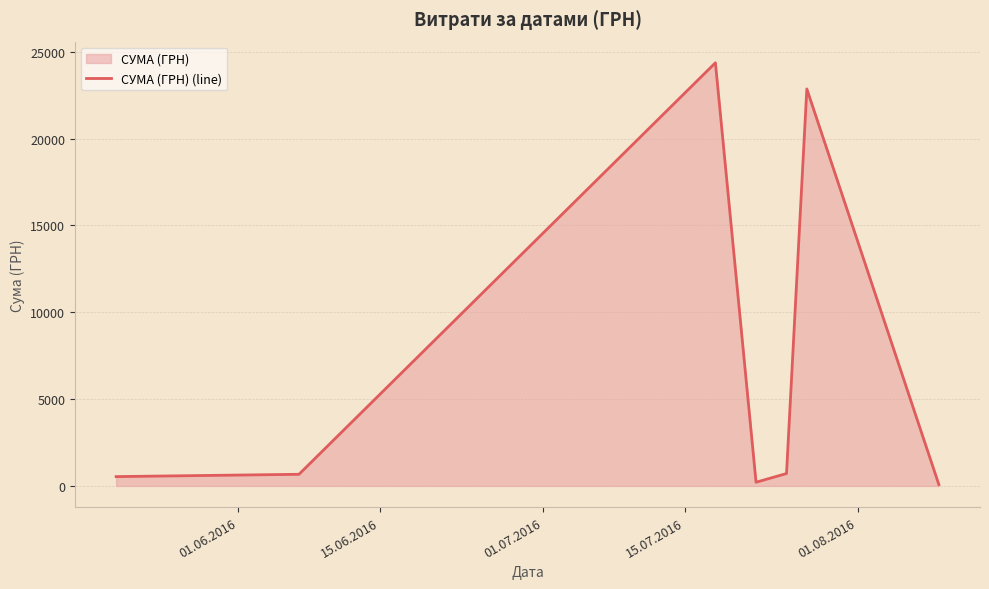

What is the maximum value shown in the chart?

24369.0